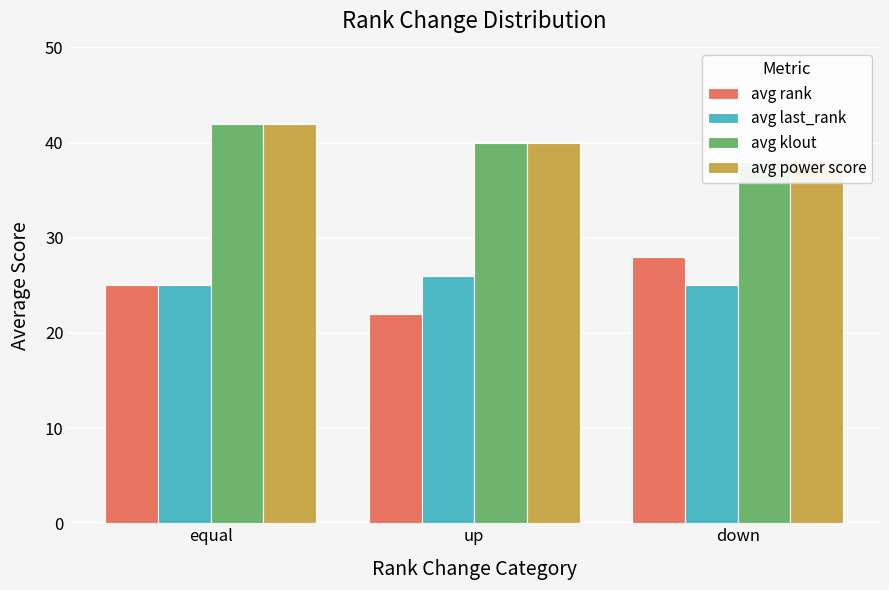

What is the label of the 1st bar from the right?

down